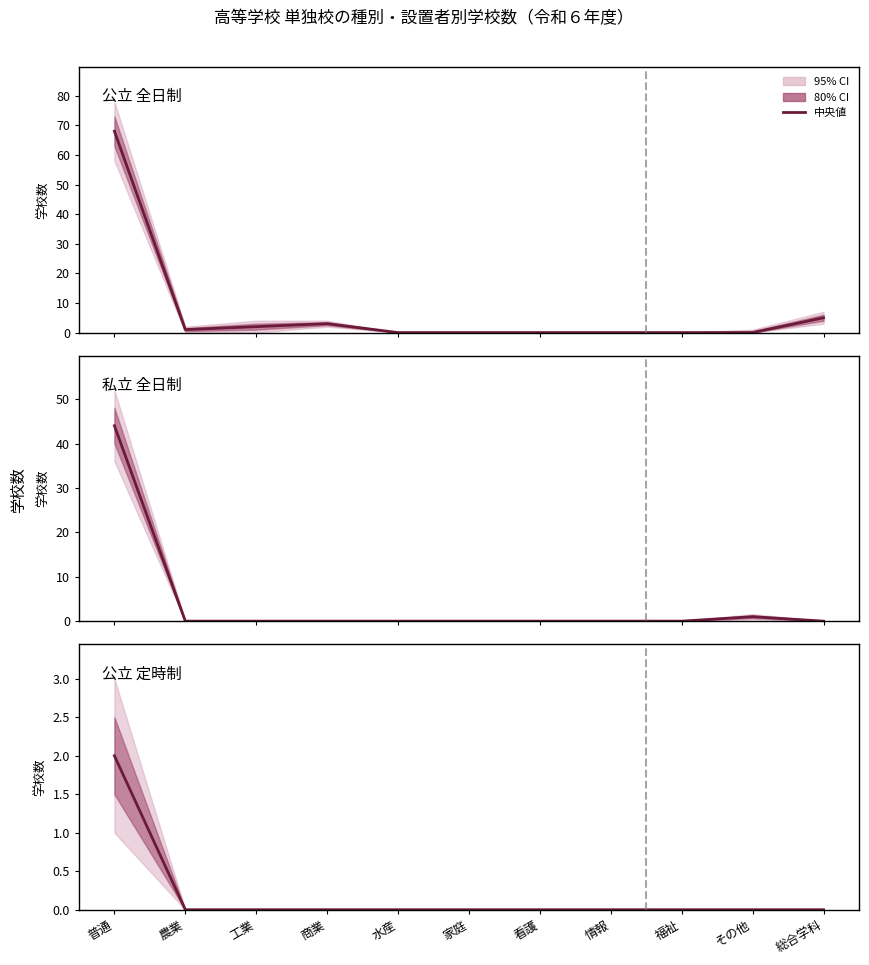

How many lines are shown in the chart?

3